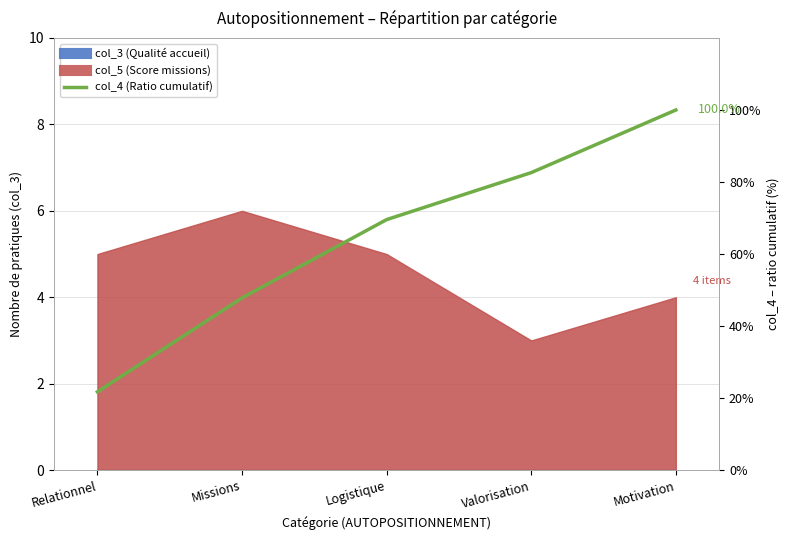

At which category does the chart reach its peak across all series?

Motivation